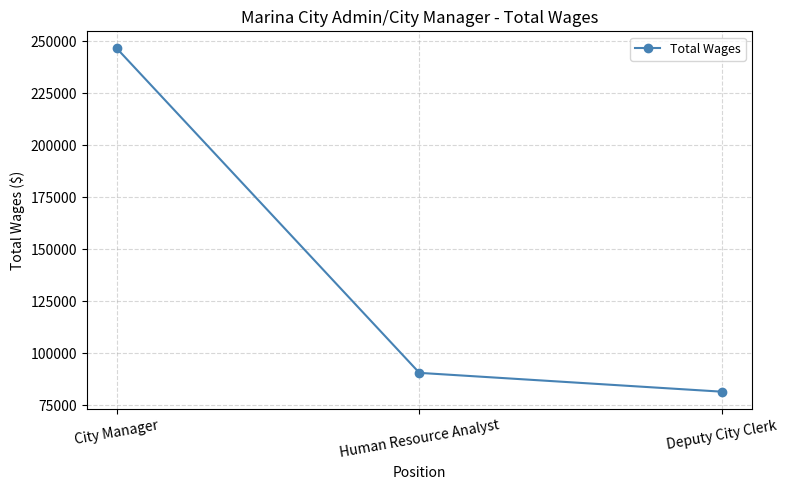

Which label corresponds to the smallest value in the chart?

Deputy City Clerk